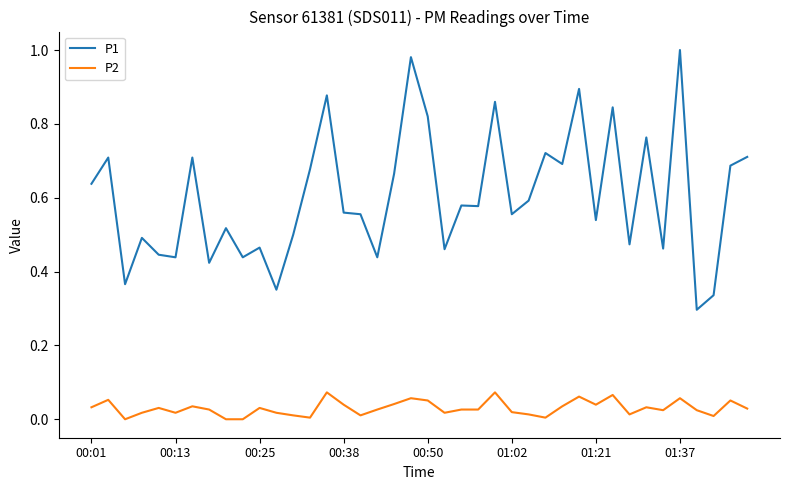

True or false: P2 and P1 intersect in this chart.

False